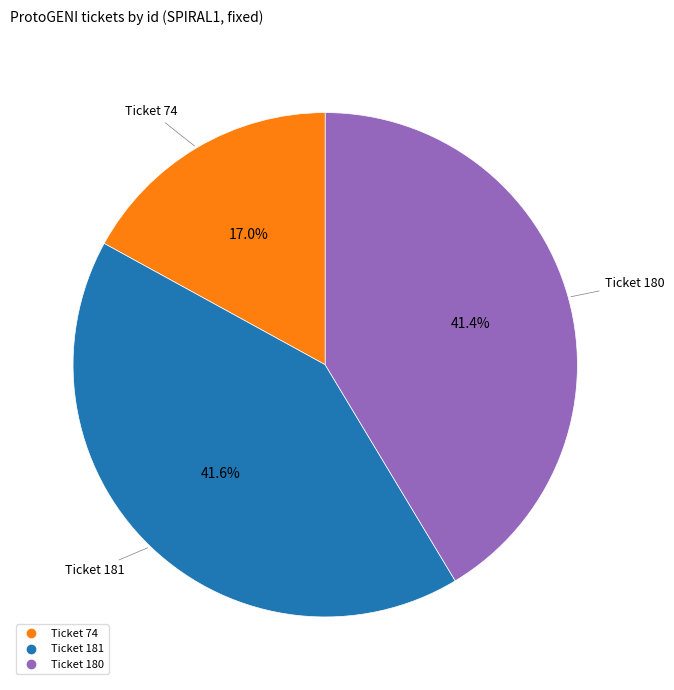

Is there a majority slice in this chart?

No